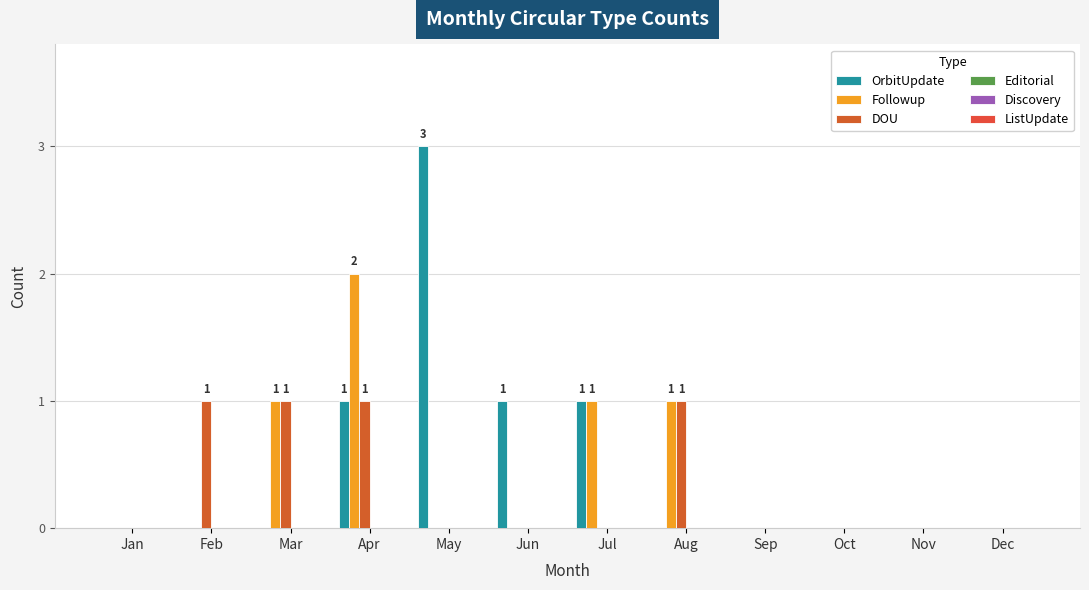

Which has a higher value, May or Jun?

May